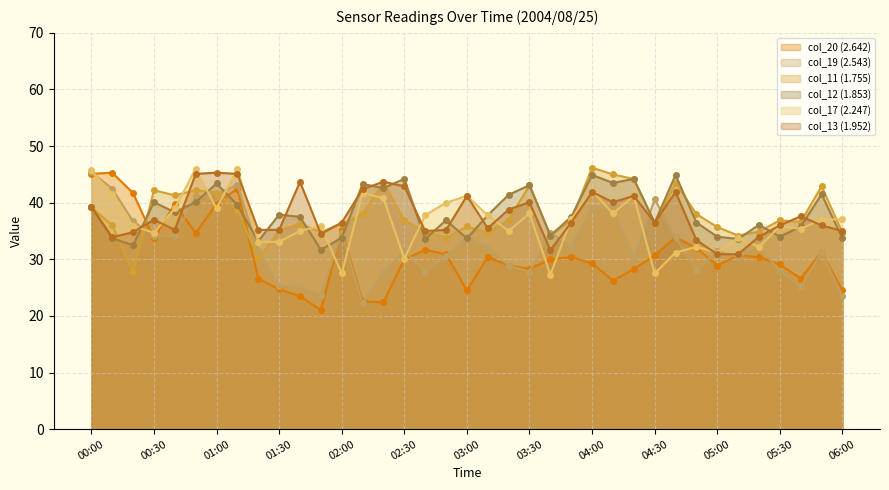

Which series changed the most between 04:30 and 04:40?

col_12 (1.853)